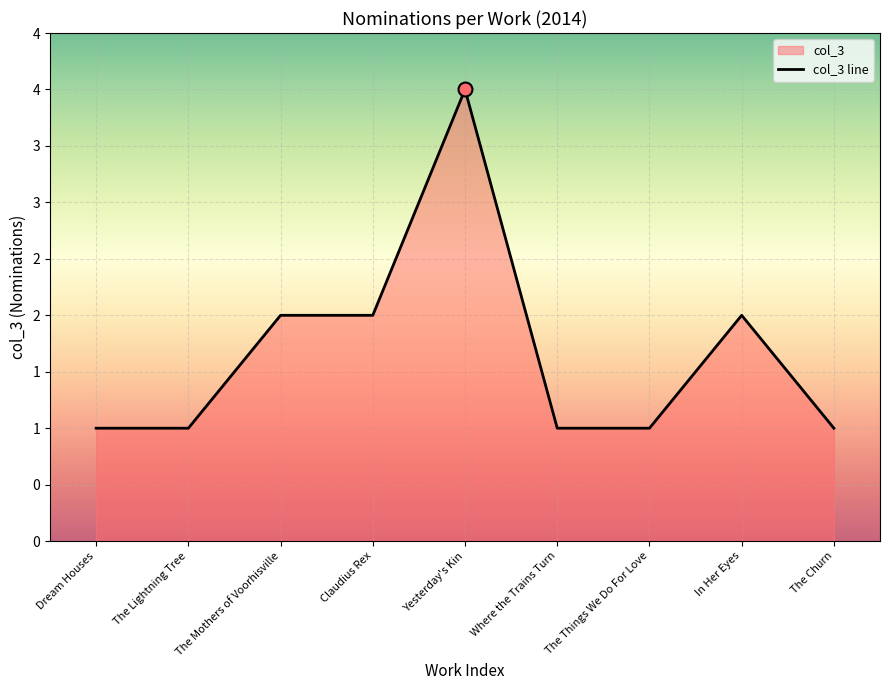

Approximately how many times larger is the value at The Things We Do For Love compared to The Mothers of Voorhisville?

0.5